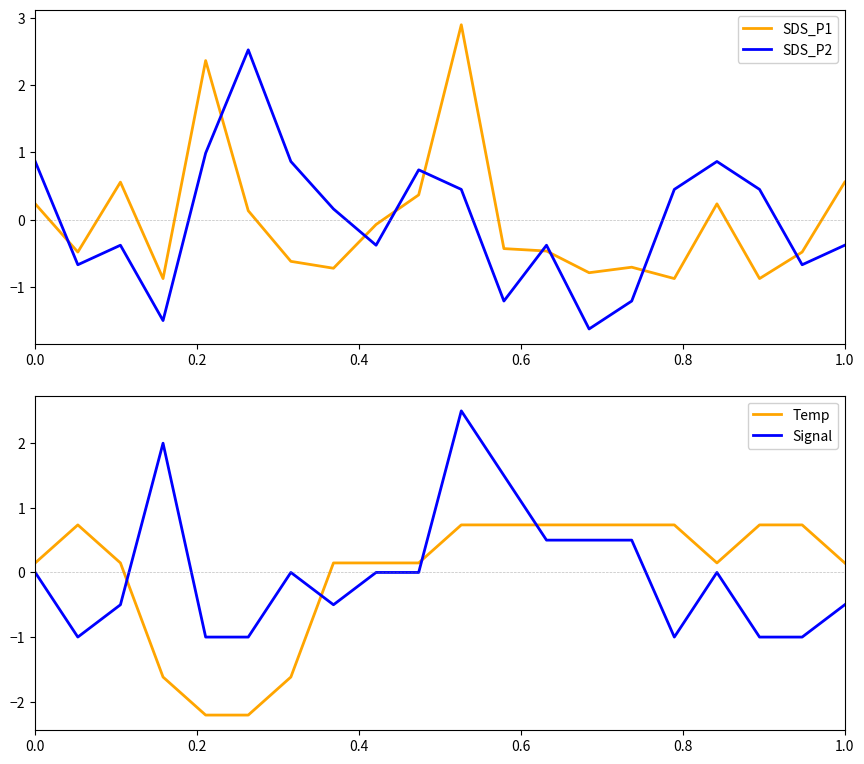

True or false: SDS_P1 and SDS_P2 intersect in this chart.

True